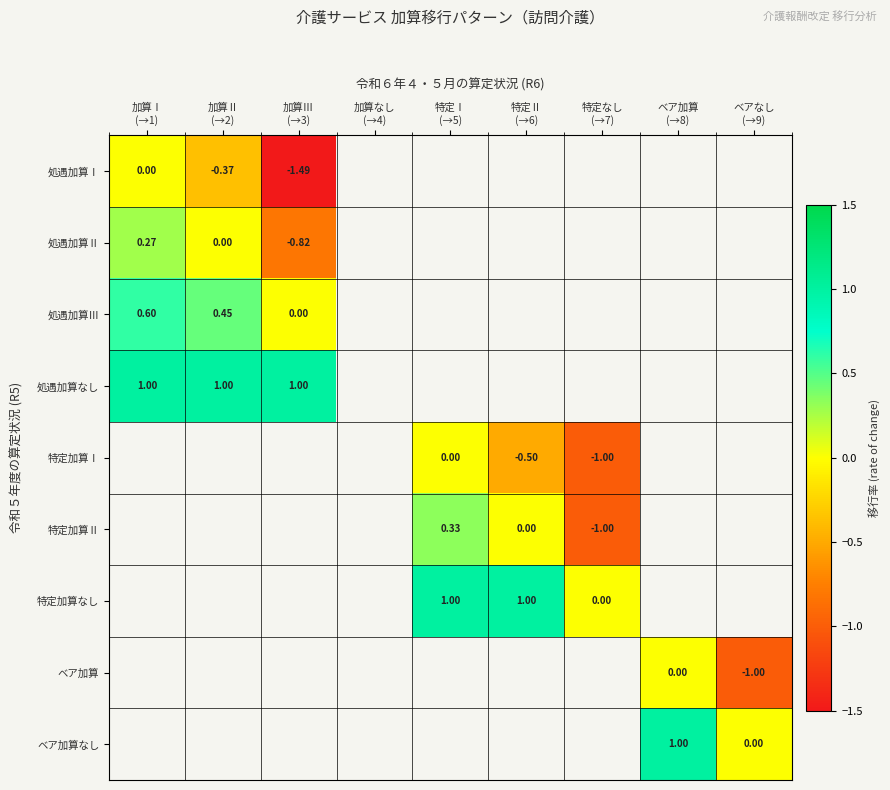

List the labels in order of 処遇加算なし value, smallest first.

加算Ⅰ (→1), 加算Ⅱ (→2), 加算Ⅲ (→3), 加算なし (→4), 特定Ⅰ (→5), 特定Ⅱ (→6), 特定なし (→7), ベア加算 (→8), ベアなし (→9)